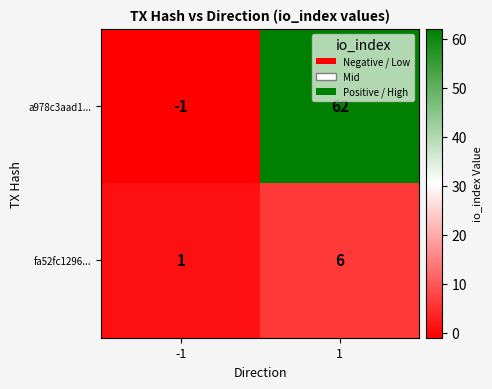

Which series has the largest total across all categories?

a978c3aad1...